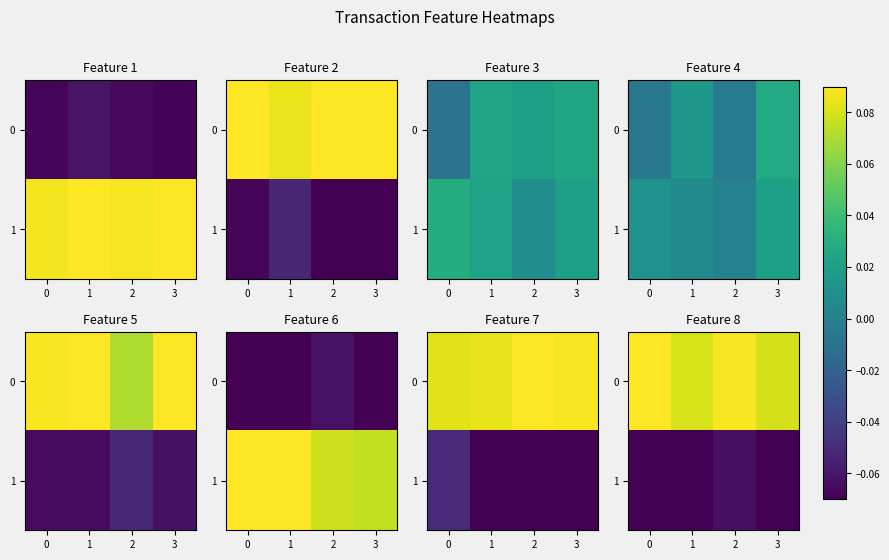

What value does the 0 series have at 2?

0.1